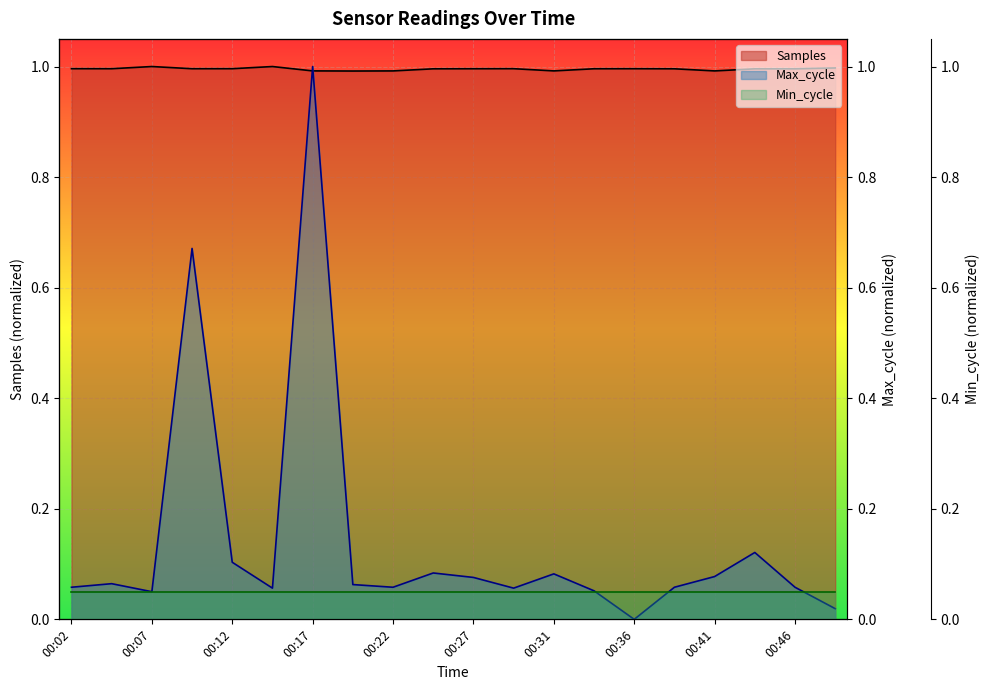

The Max_cycle series shows 0.0 at 00:46. True or false?

False